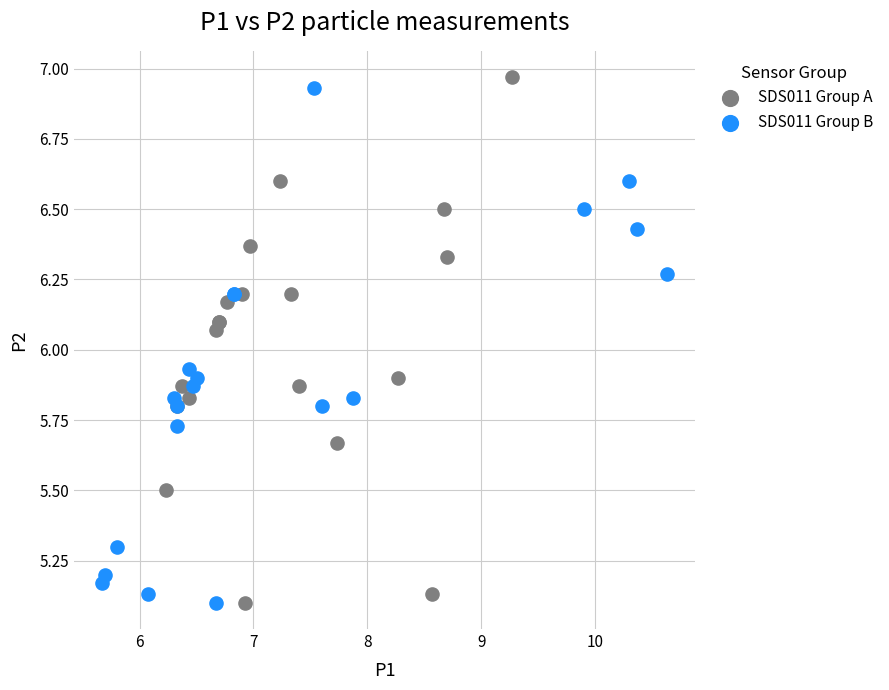

Which series has the largest Y range (max minus min)?

SDS011 Group A